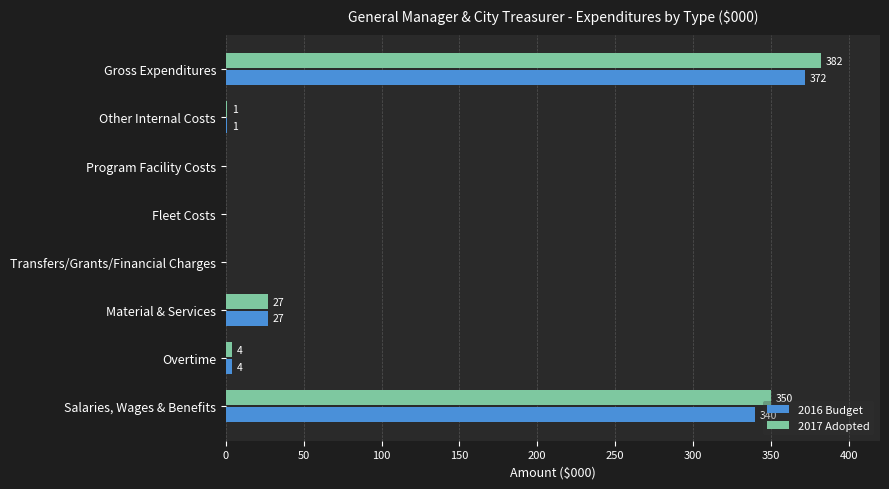

At which category is the sum across all series the highest?

Gross Expenditures